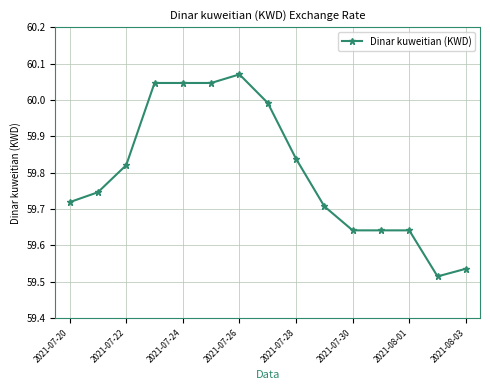

How many lines are shown in the chart?

1